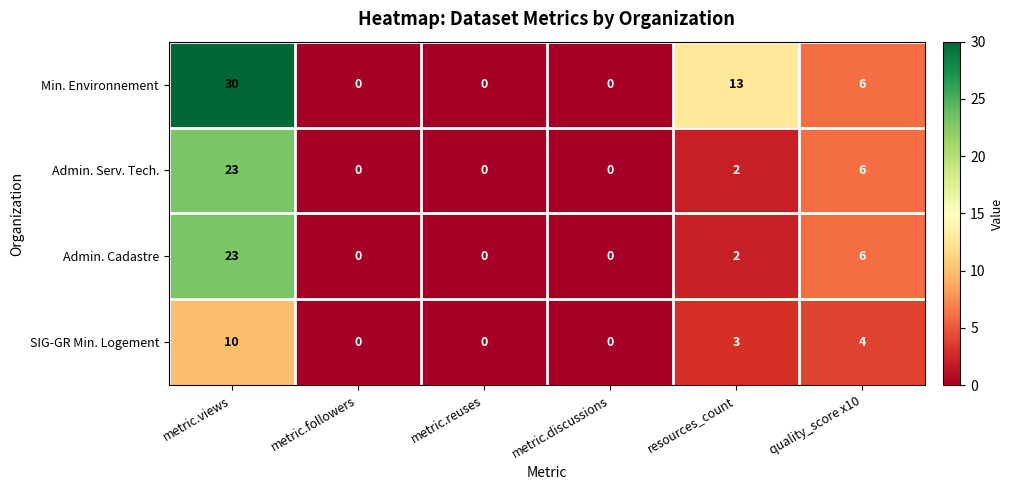

The value of Min. Environnement at quality_score x10 is 6. True or false?

True